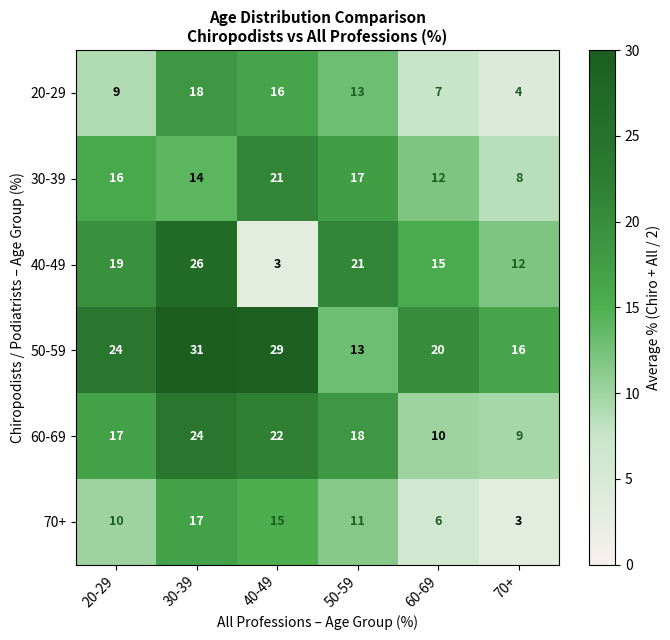

Which series has the largest total across all categories?

50-59